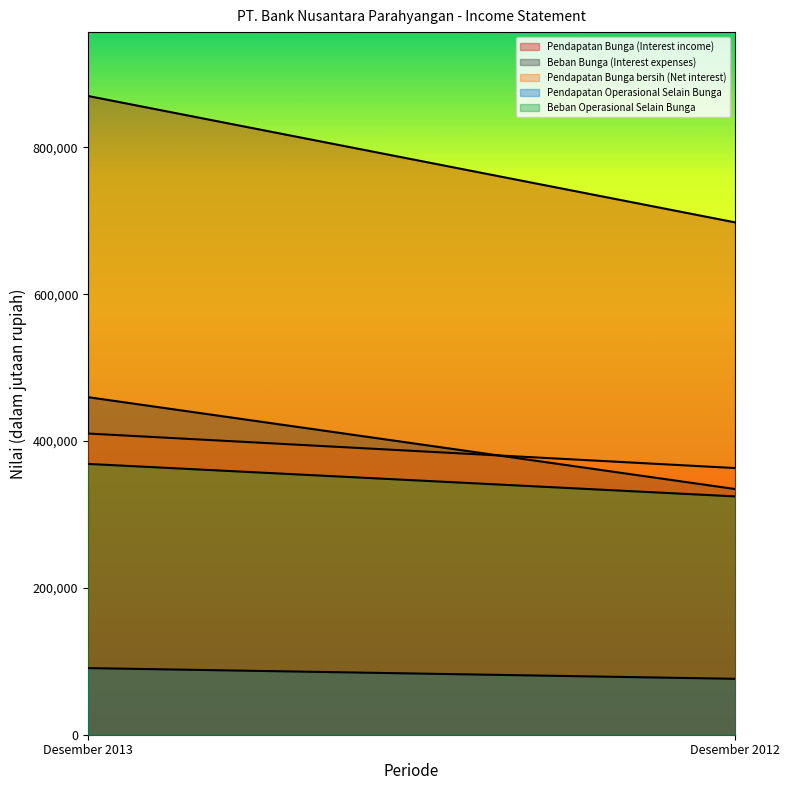

How many lines are shown in the chart?

5